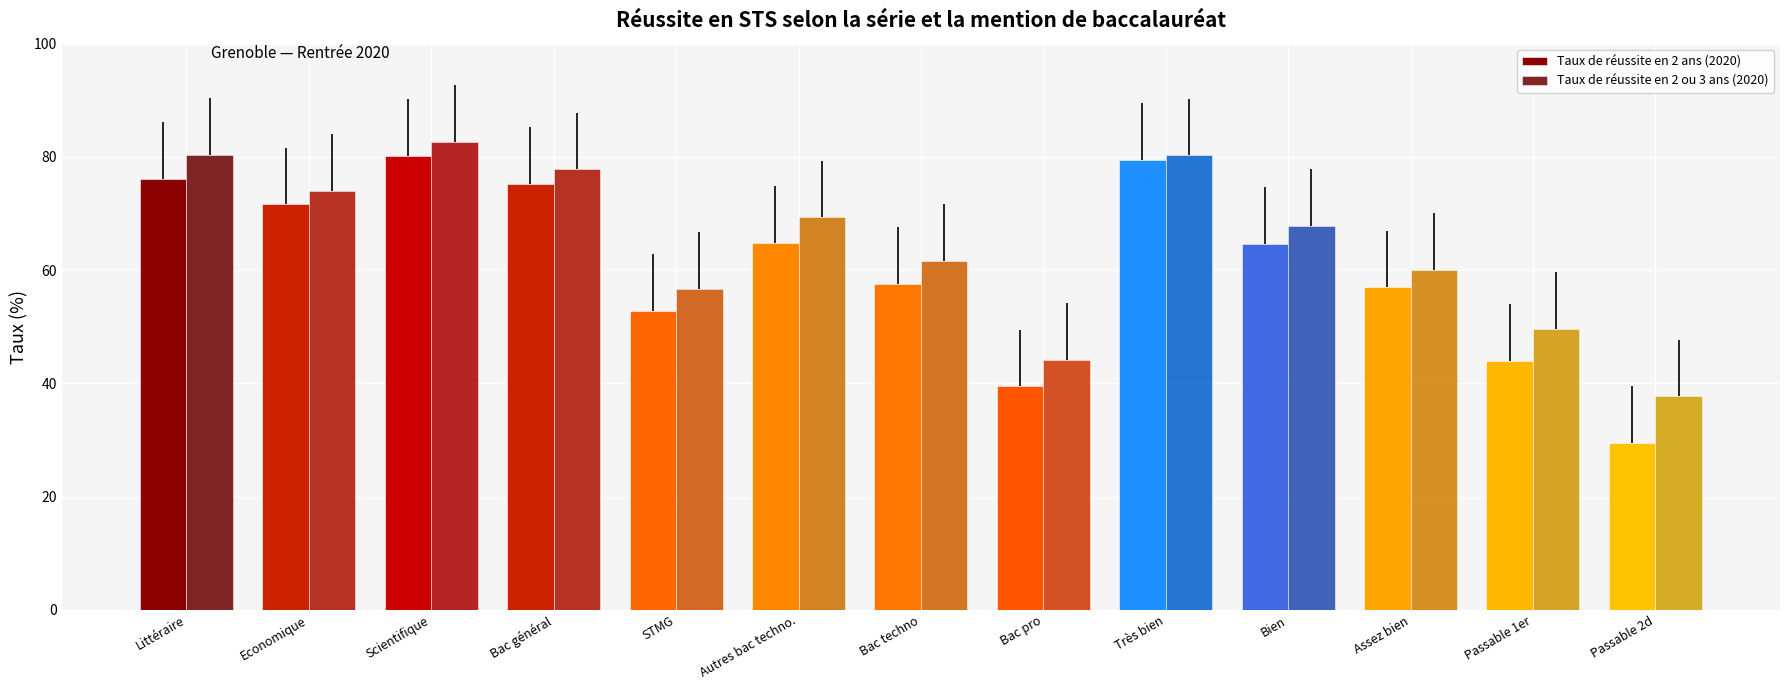

What is the value of the Taux de réussite en 2 ans (2020) bar at the 7th from the left?

57.6